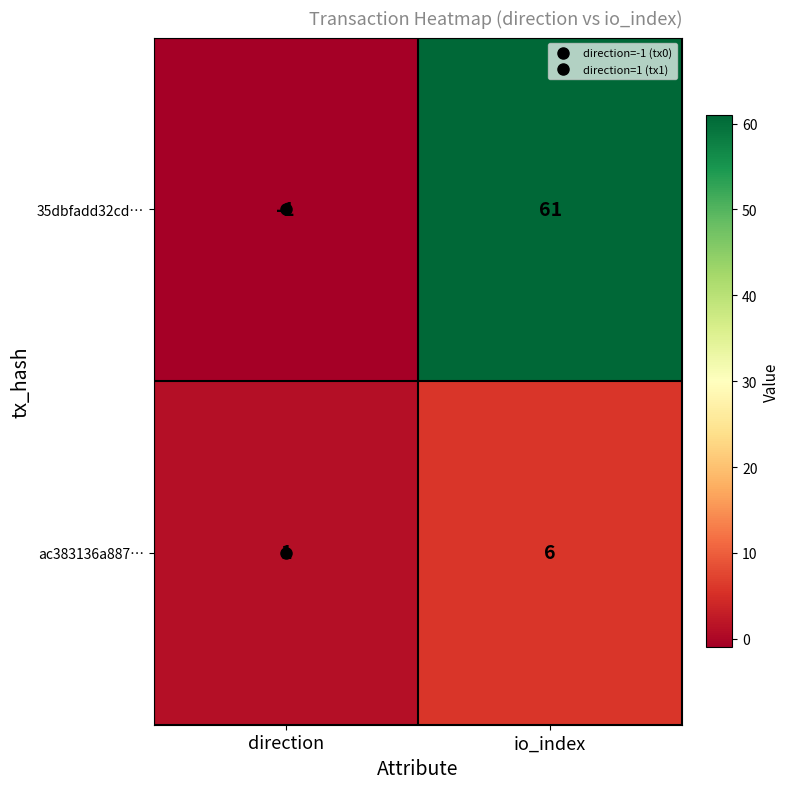

Read the ac383136a887… value at io_index.

6